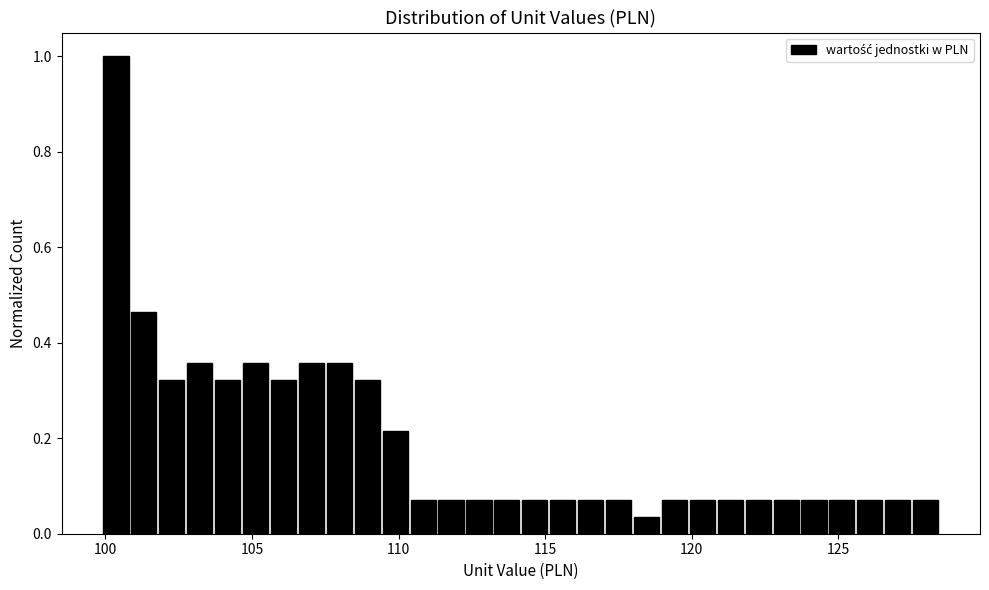

Read against the x-axis, roughly where is the centre of the tallest bar?

100.5